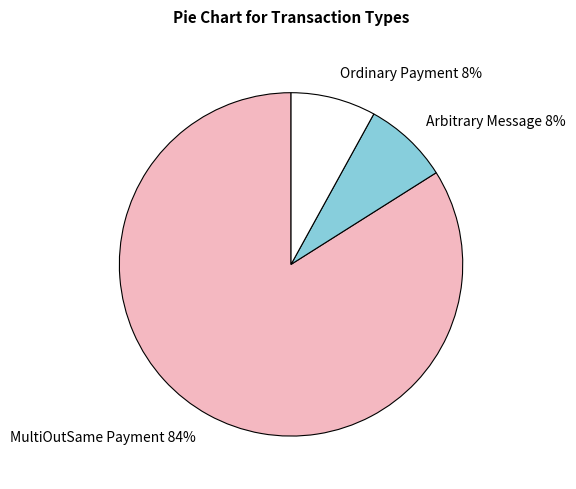

Is it true that Ordinary Payment is 16% of the pie?

False